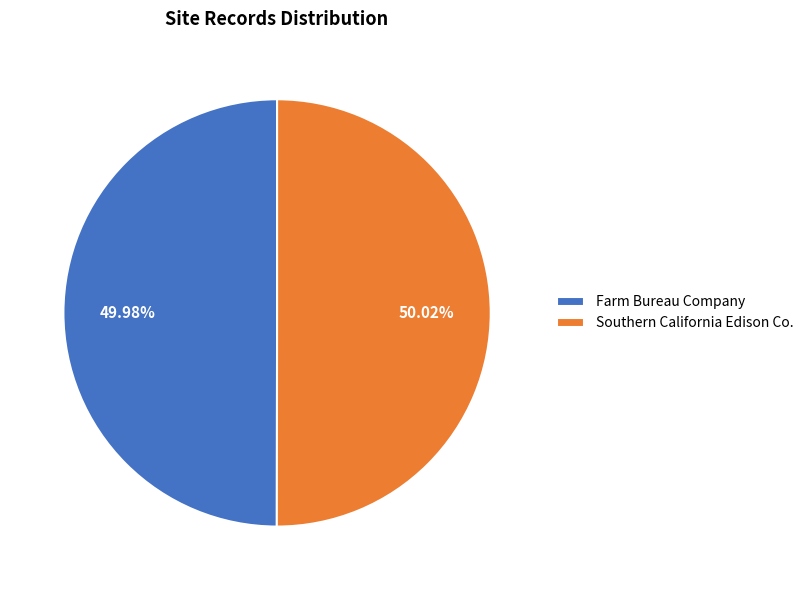

Is it true that Southern California Edison Co. is 50% of the pie?

True